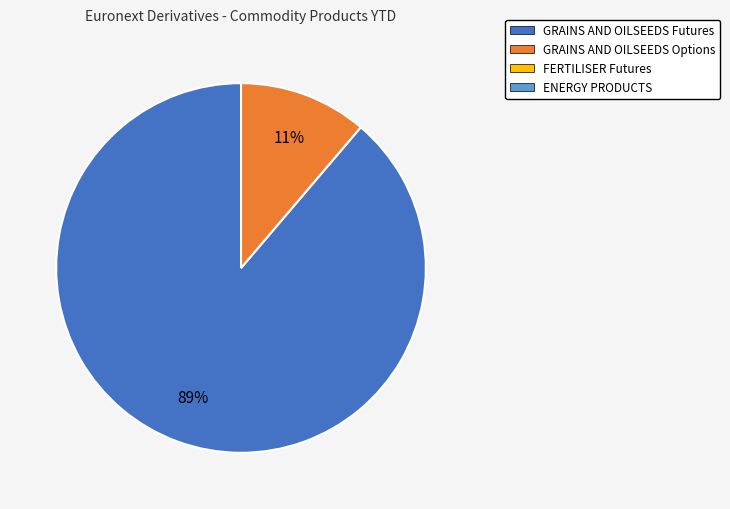

Is there any slice that represents more than half of the pie?

Yes